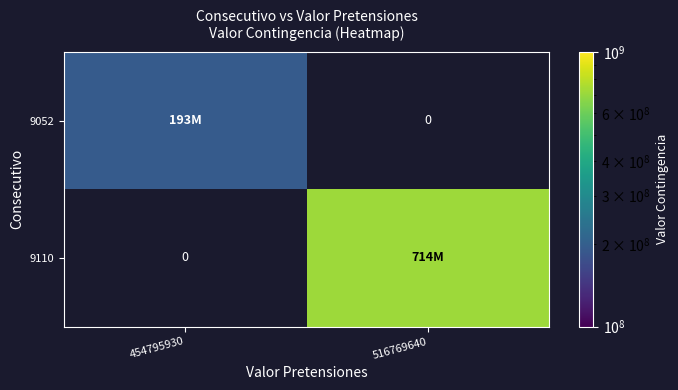

How many positive values does the 9052 series have?

1